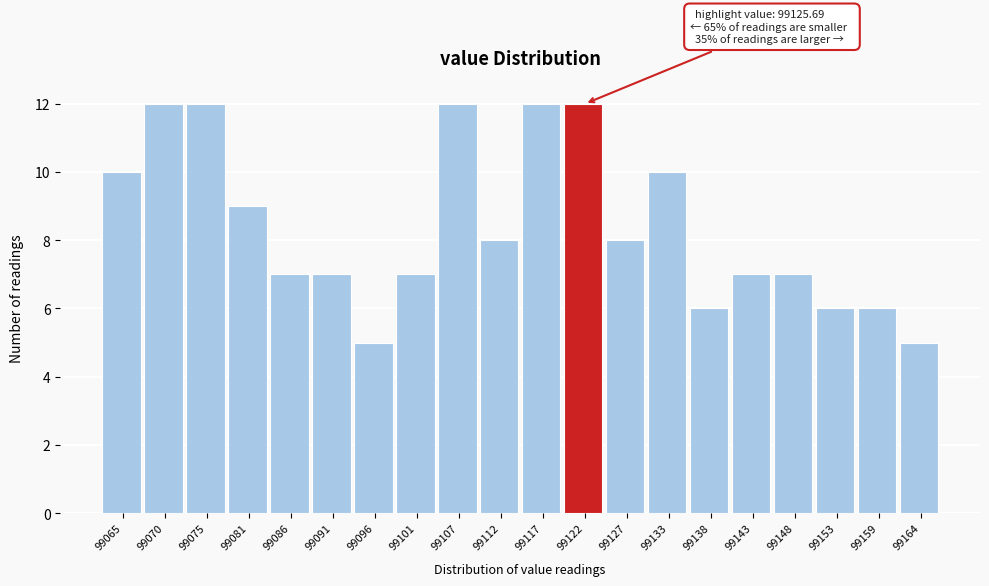

Reading right to left, what are all the values shown in this chart?

99164=5	99159=6	99153=6	99148=7	99143=7	99138=6	99133=10	99127=8	99122=12	99117=12	99112=8	99107=12	99101=7	99096=5	99091=7	99086=7	99081=9	99075=12	99070=12	99065=10